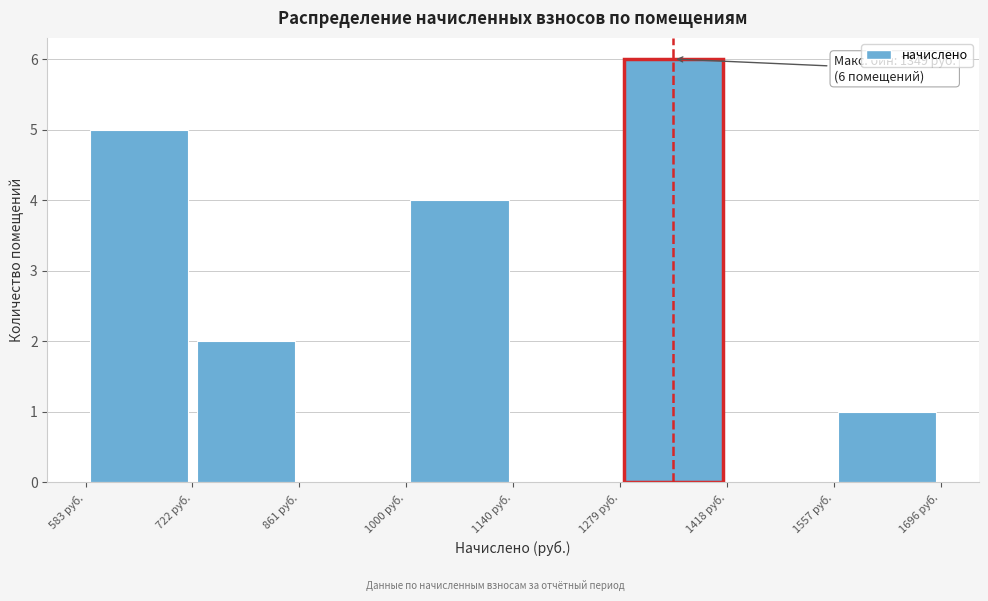

Over which range of the x-axis is the bar tallest?

1280 to 1420